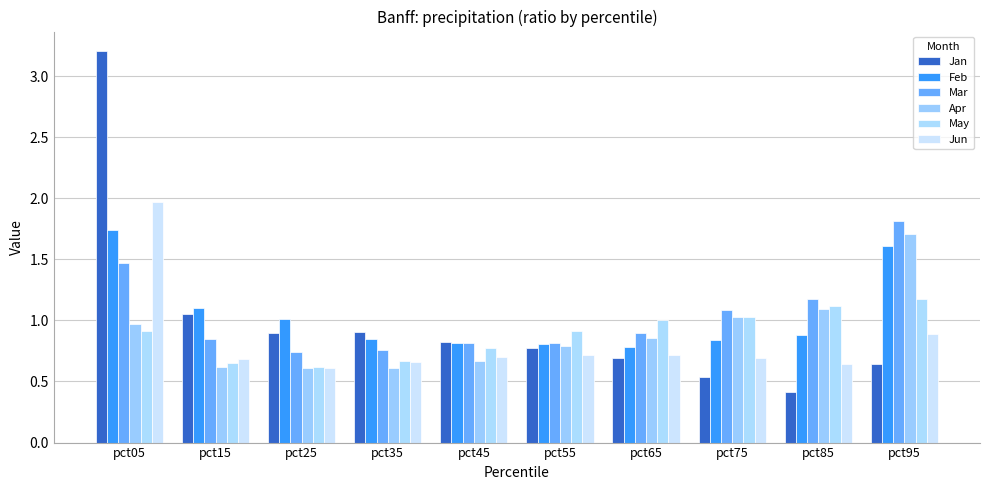

What is the maximum value shown in the chart?

3.2